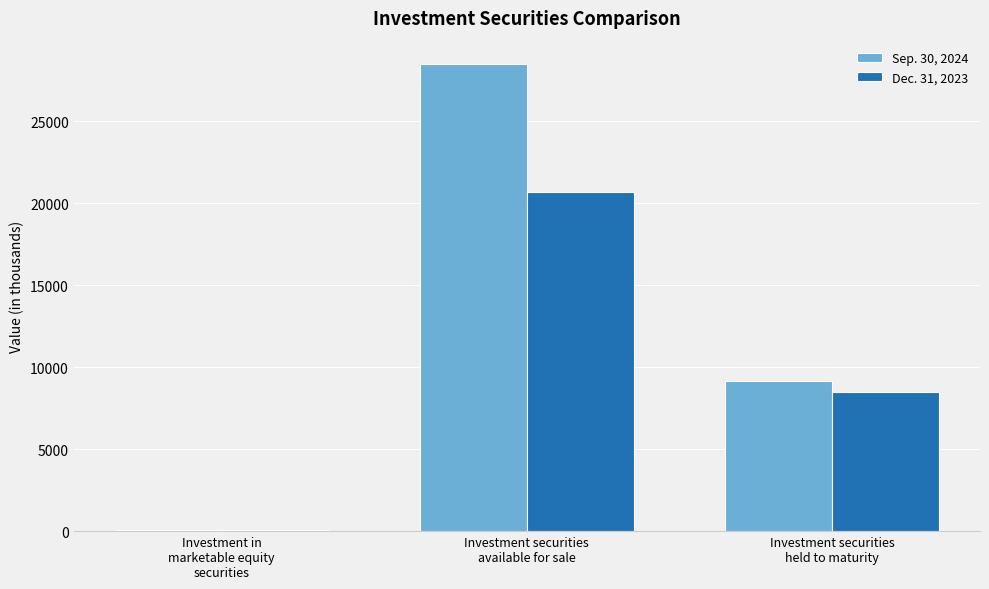

Is it true that Sep. 30, 2024 equals 14847 at Investment securities
held to maturity?

False